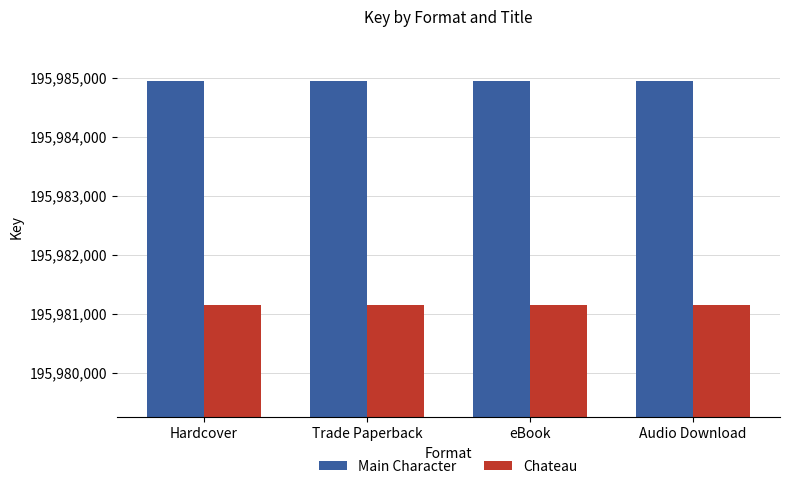

Which series has the largest total across all categories?

Main Character